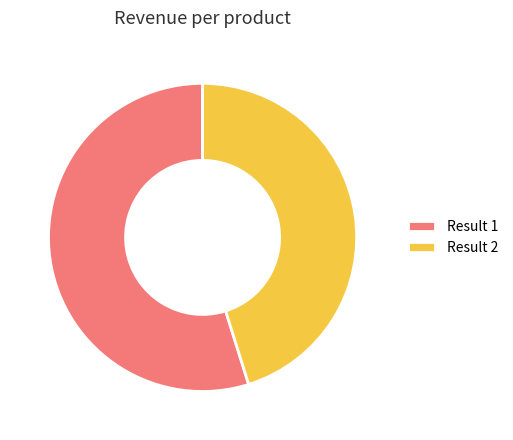

Is it true that Result 1 is 55% of the pie?

True